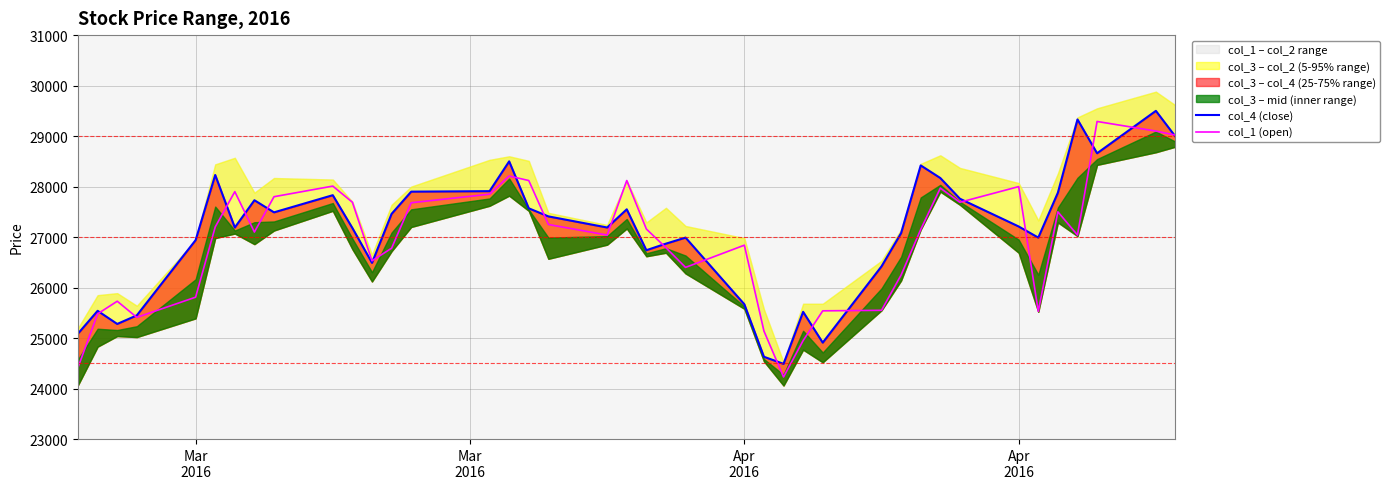

How many data points does each series have?

40